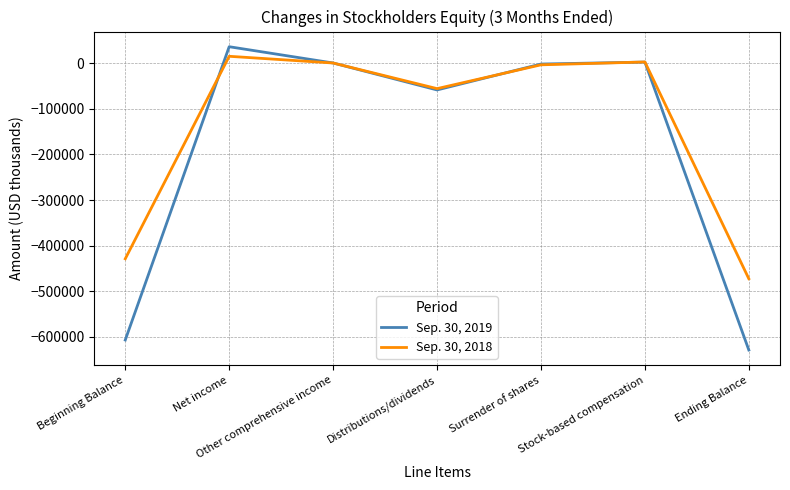

The value of Sep. 30, 2019 at Other comprehensive income is 344. True or false?

True